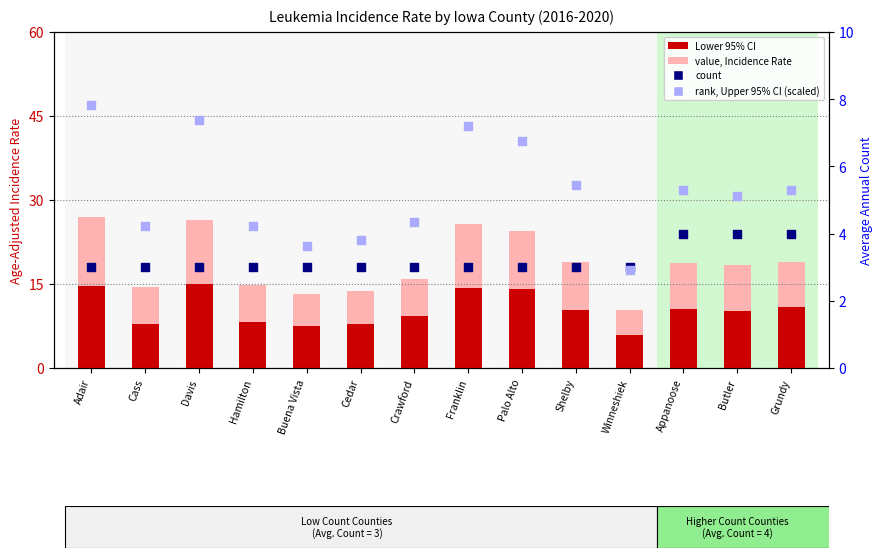

Is the value of rank, Upper 95% CI at Shelby greater than the value of Lower 95% CI at Winneshiek?

No